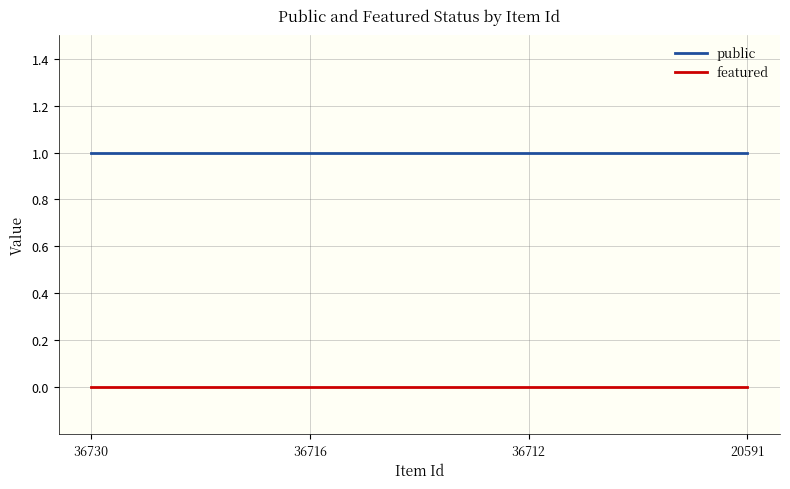

The value of featured at 20591 is 0. True or false?

True